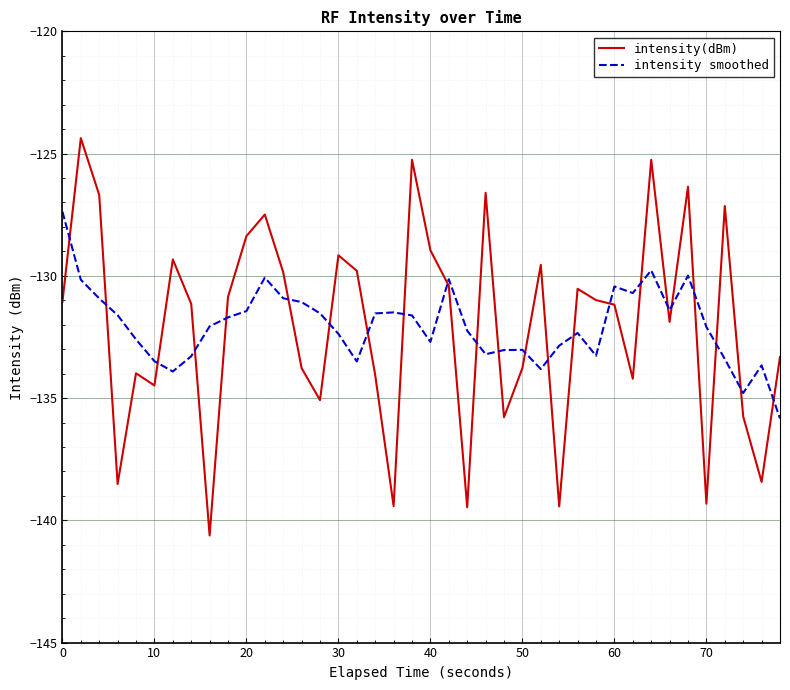

What is the highest value of the intensity(dBm) series?

-124.4